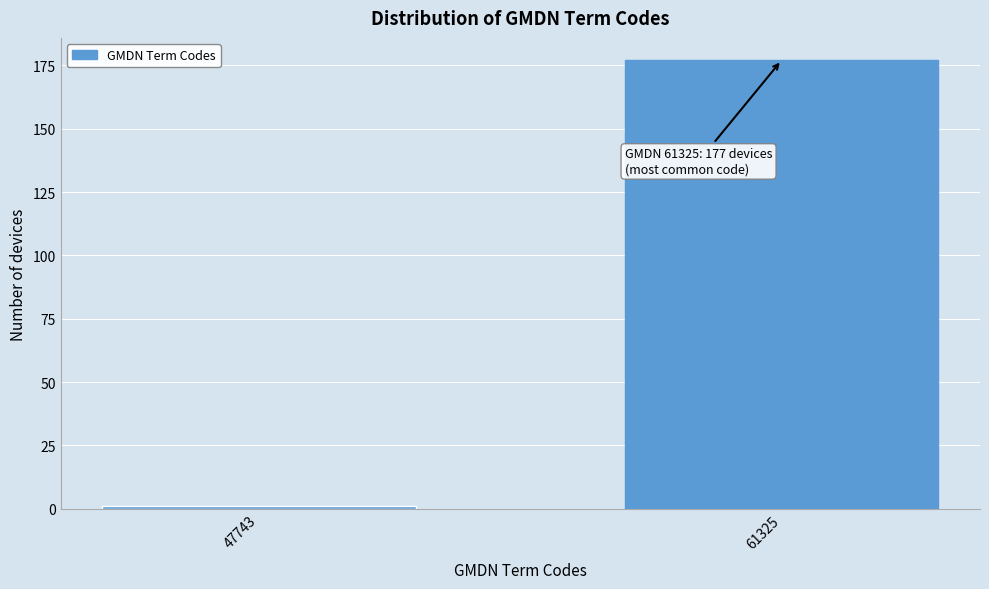

Reading left to right, extract all data points from this chart.

1	177